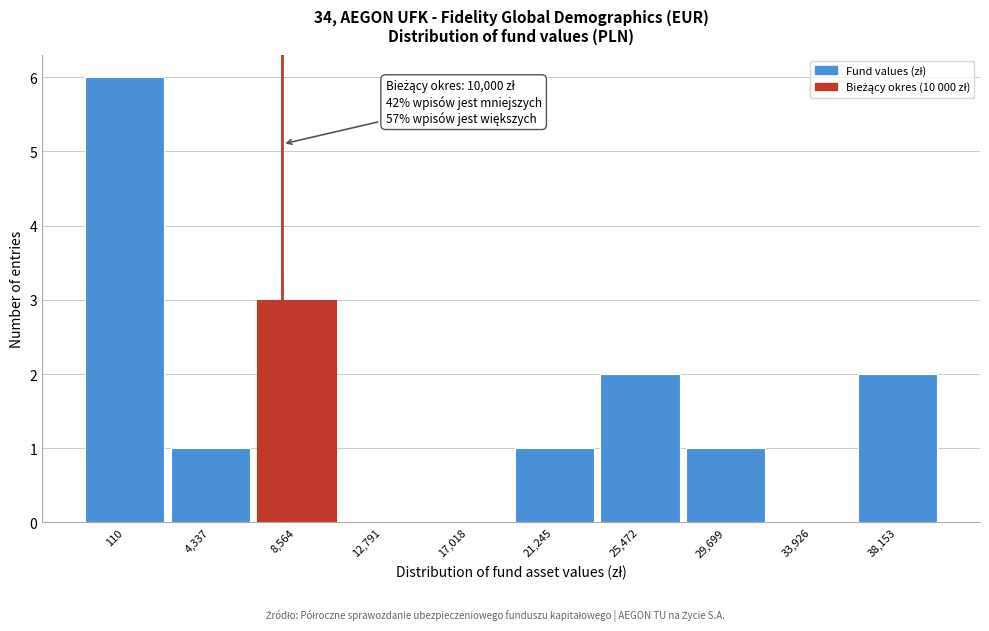

Reading right to left, transcribe all the data shown in this chart.

38,153=2	33,926=0	29,699=1	25,472=2	21,245=1	17,018=0	12,791=0	8,564=3	4,337=1	110=6